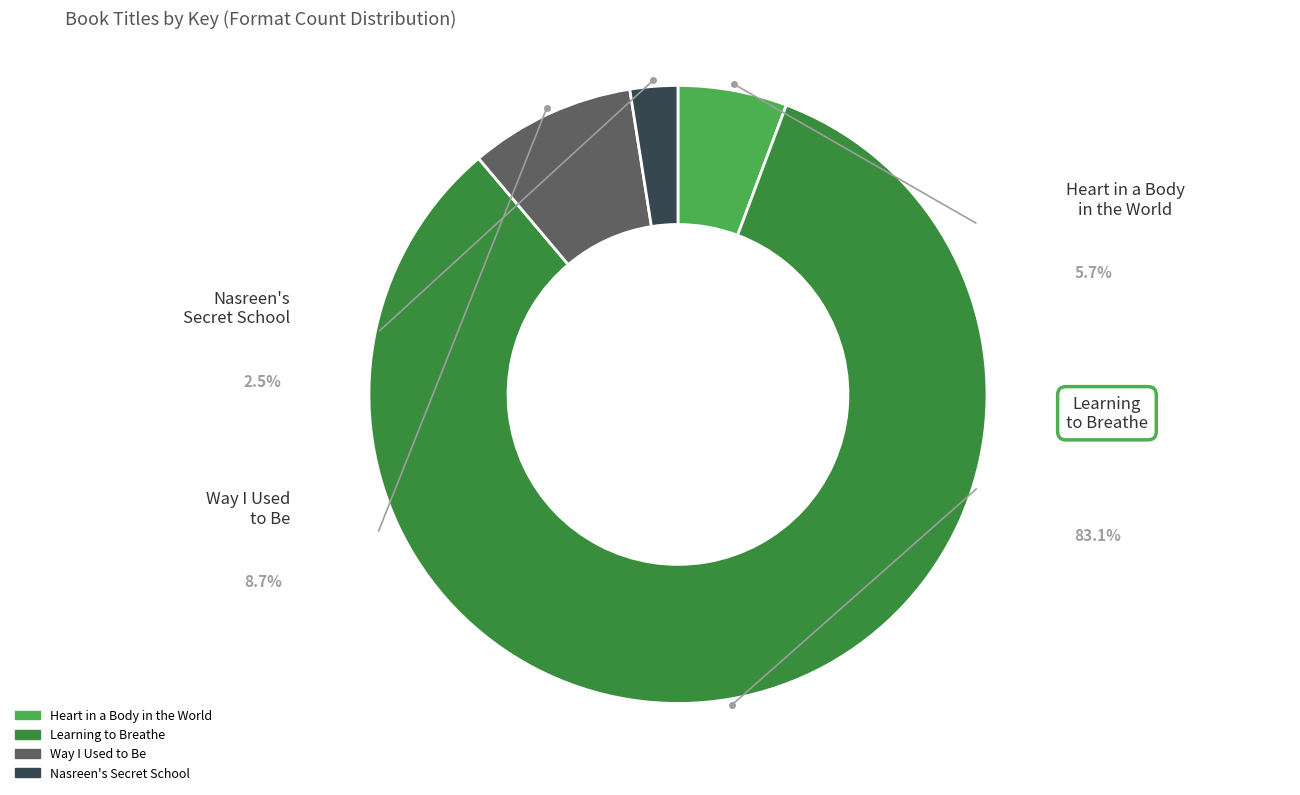

To the nearest percent, what is the combined percentage of Way I Used
to Be and Heart in a Body
in the World?

14%